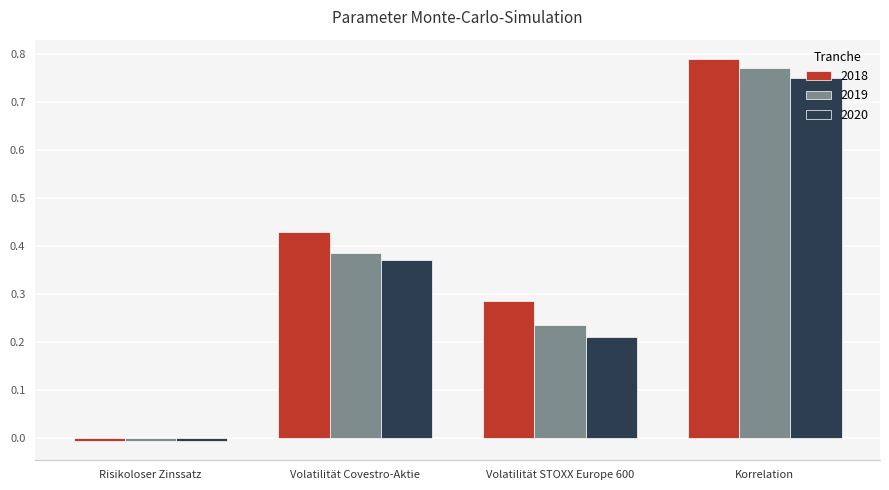

How many bars are there in each group?

3